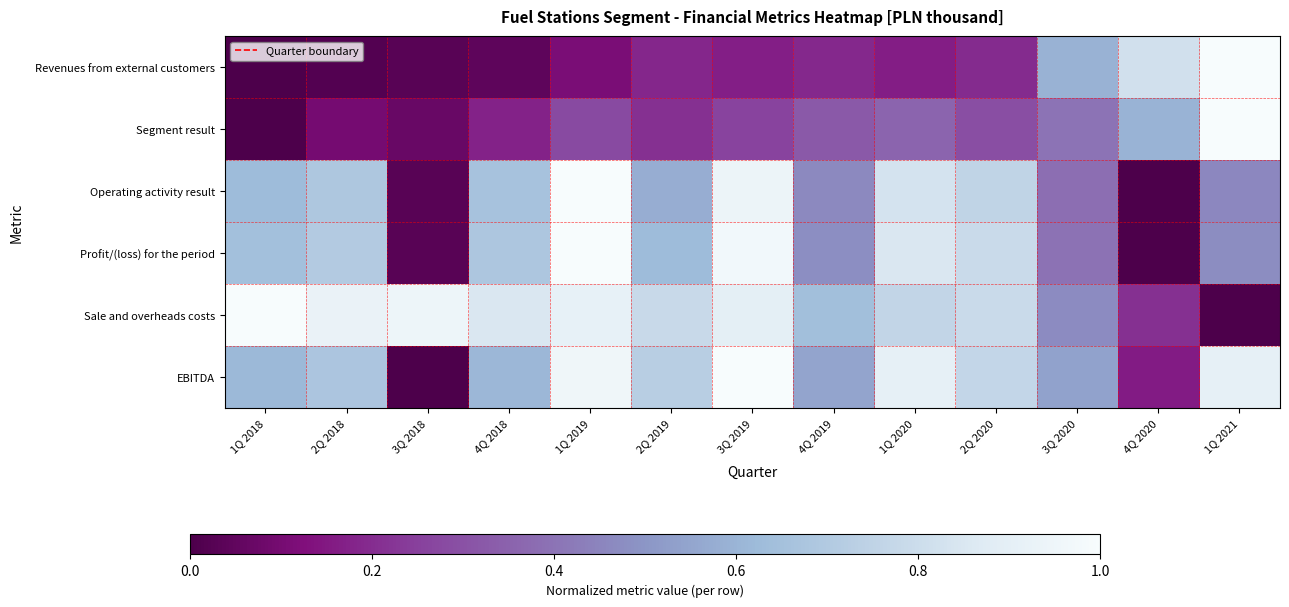

Which series has the widest spread of values?

Revenues from external customers